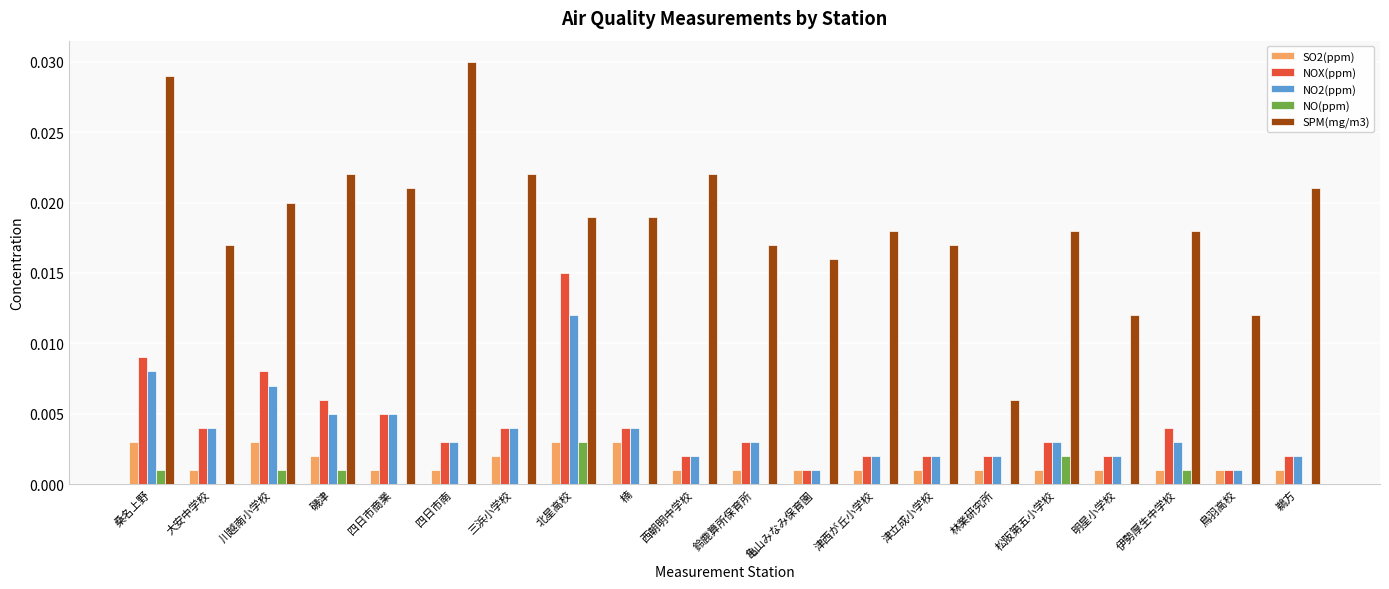

Are the bars horizontal?

No